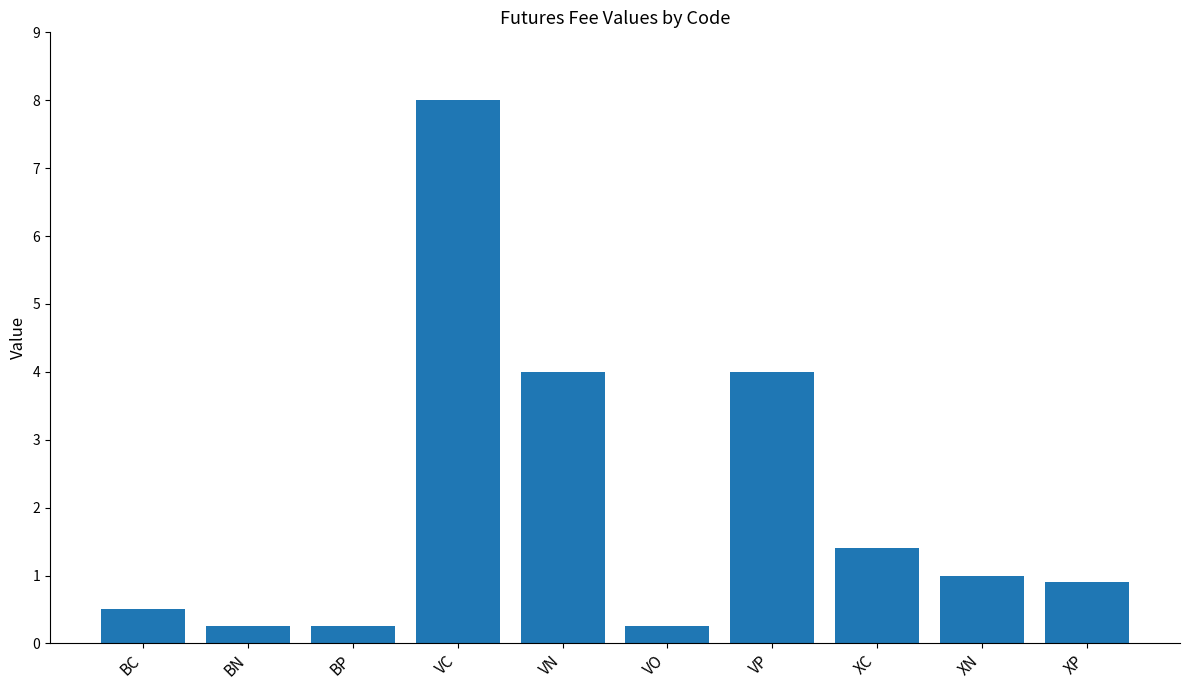

What is the label of the 6th bar from the right?

VN